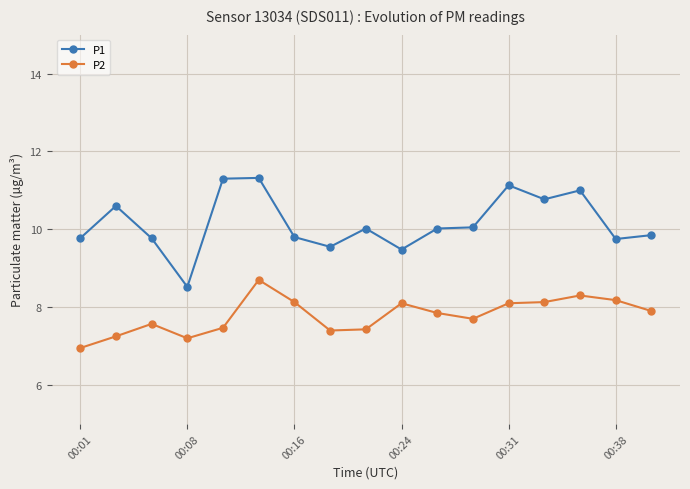

Which series has the largest total across all categories?

P1